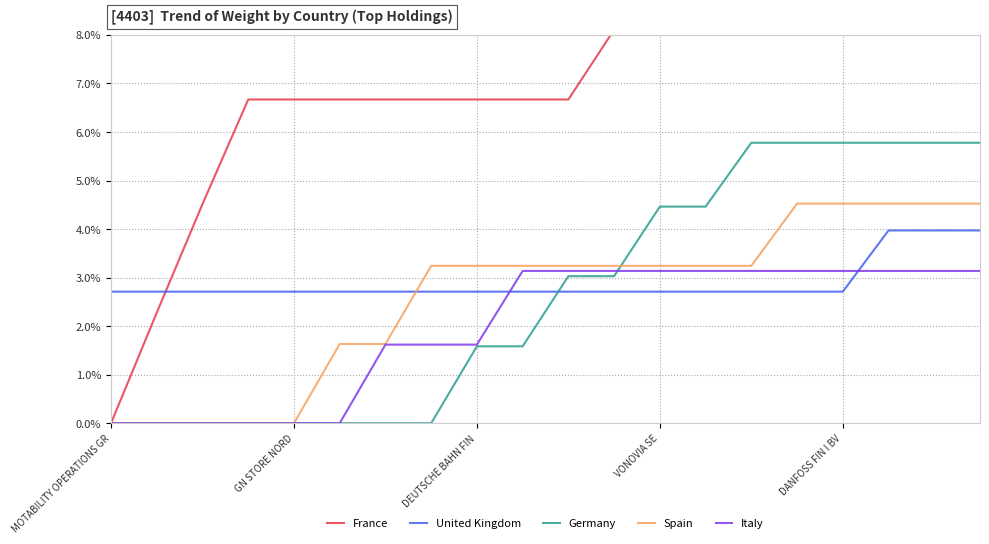

True or false: Germany and France intersect in this chart.

False